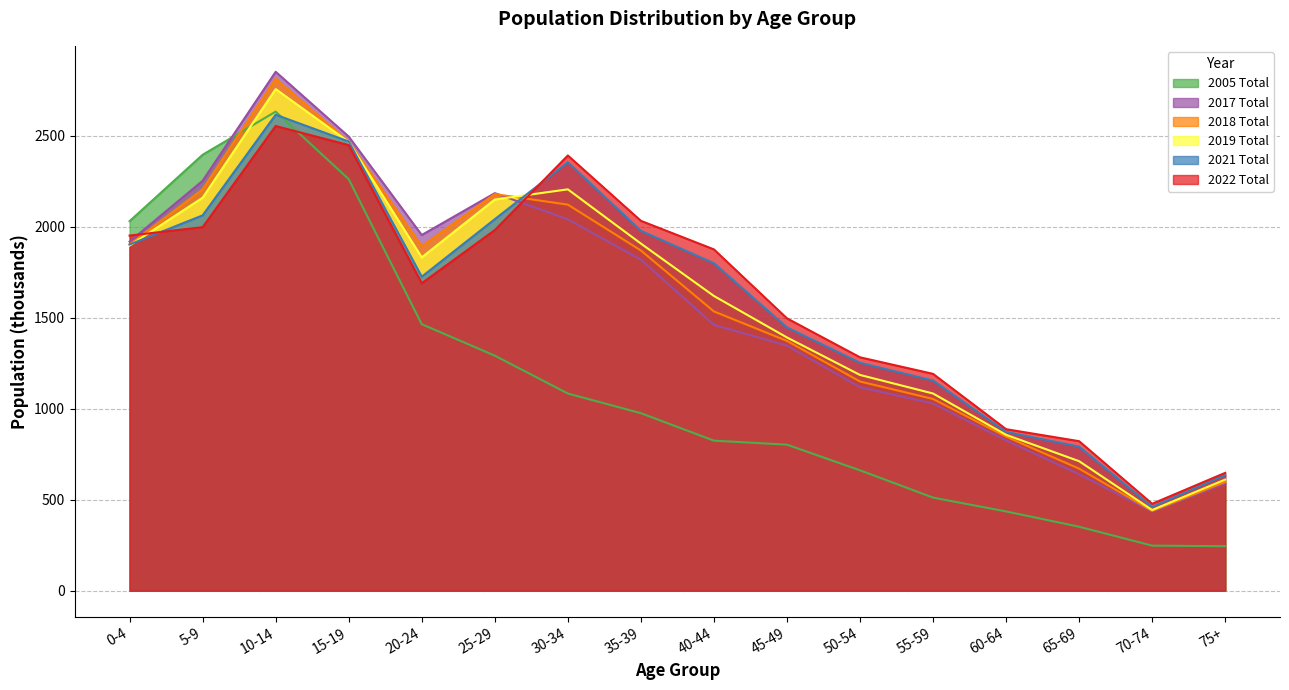

At which category does the chart reach its peak across all series?

10-14